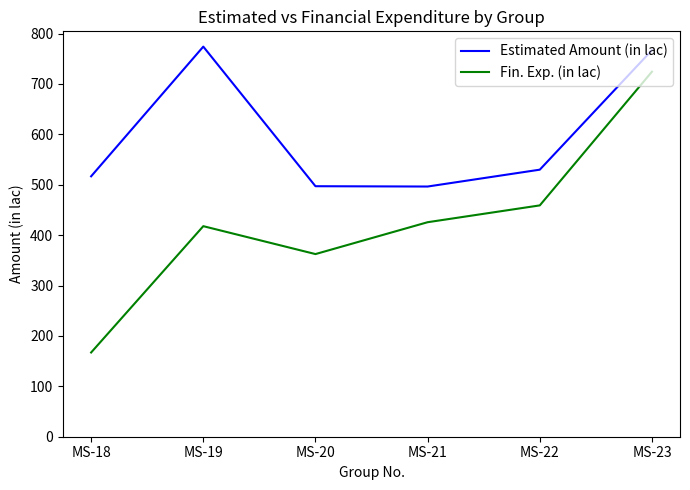

List the series in order of their overall mean, lowest first.

Fin. Exp. (in lac), Estimated Amount (in lac)